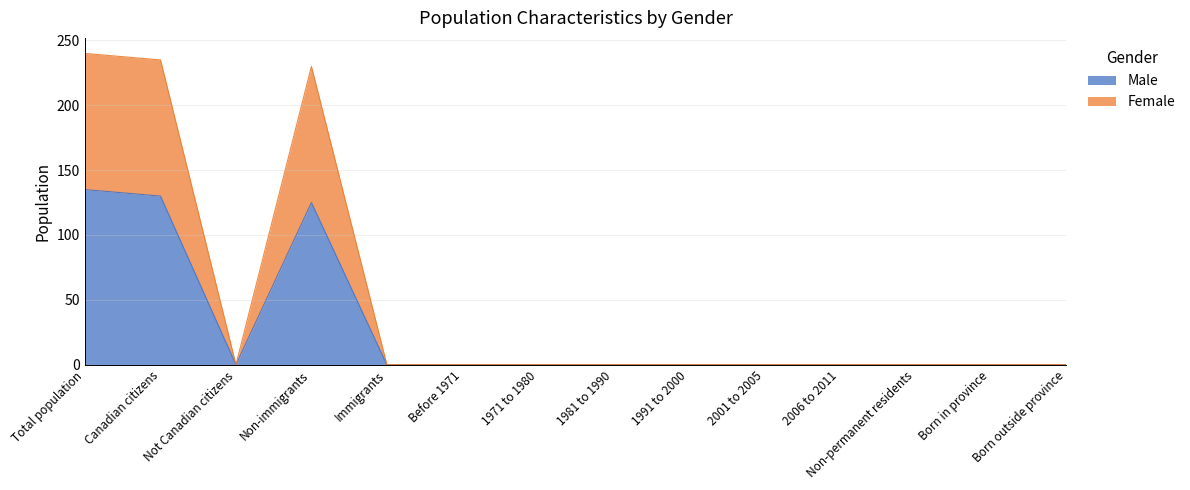

Between Non-immigrants and Before 1971, which is larger?

Non-immigrants